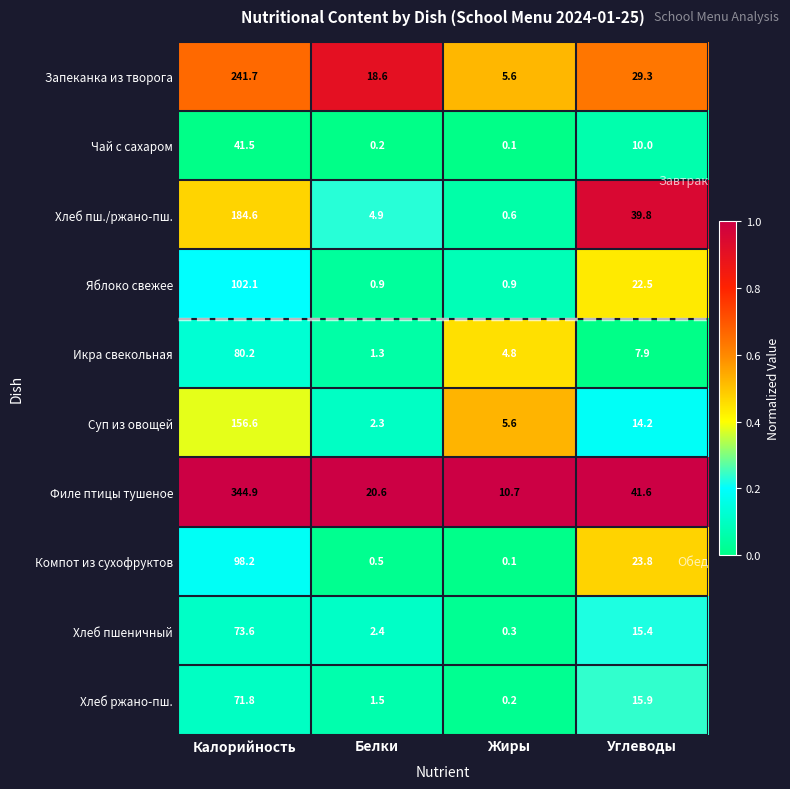

Where is Яблоко свежее nearest to the value 51?

Углеводы